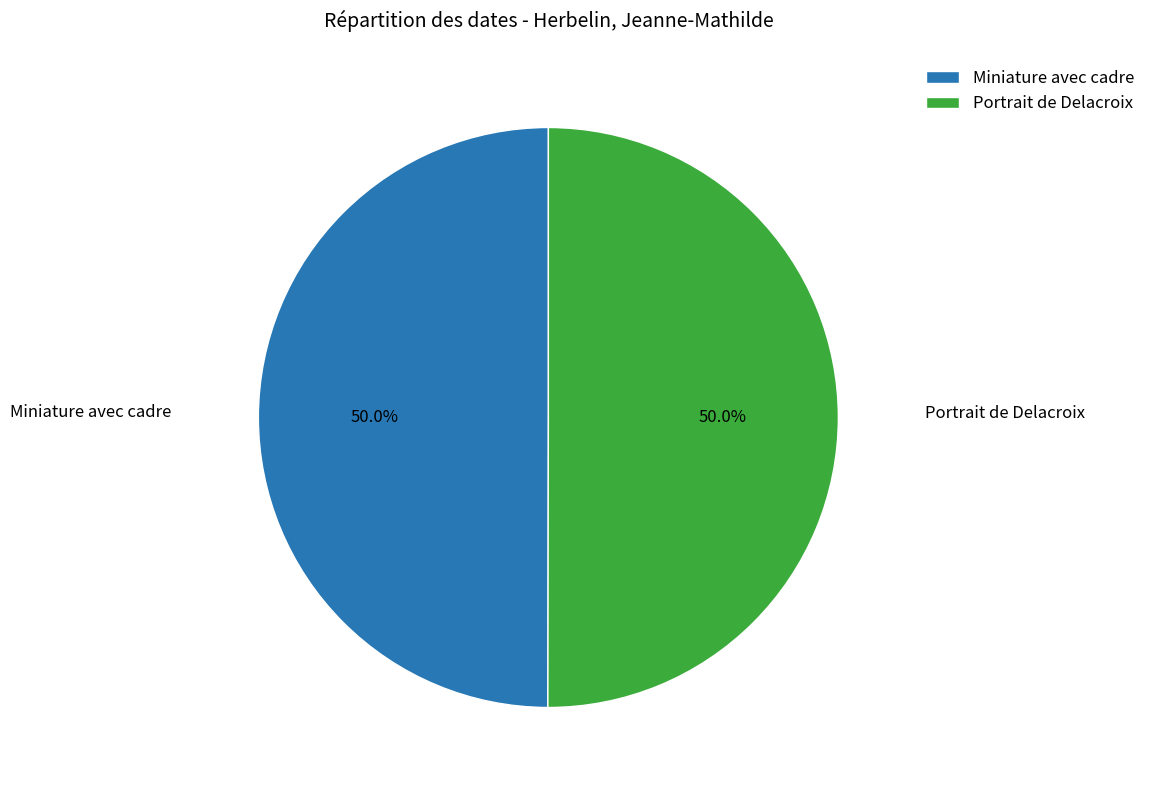

True or false: Portrait de Delacroix accounts for 50% of the total.

True